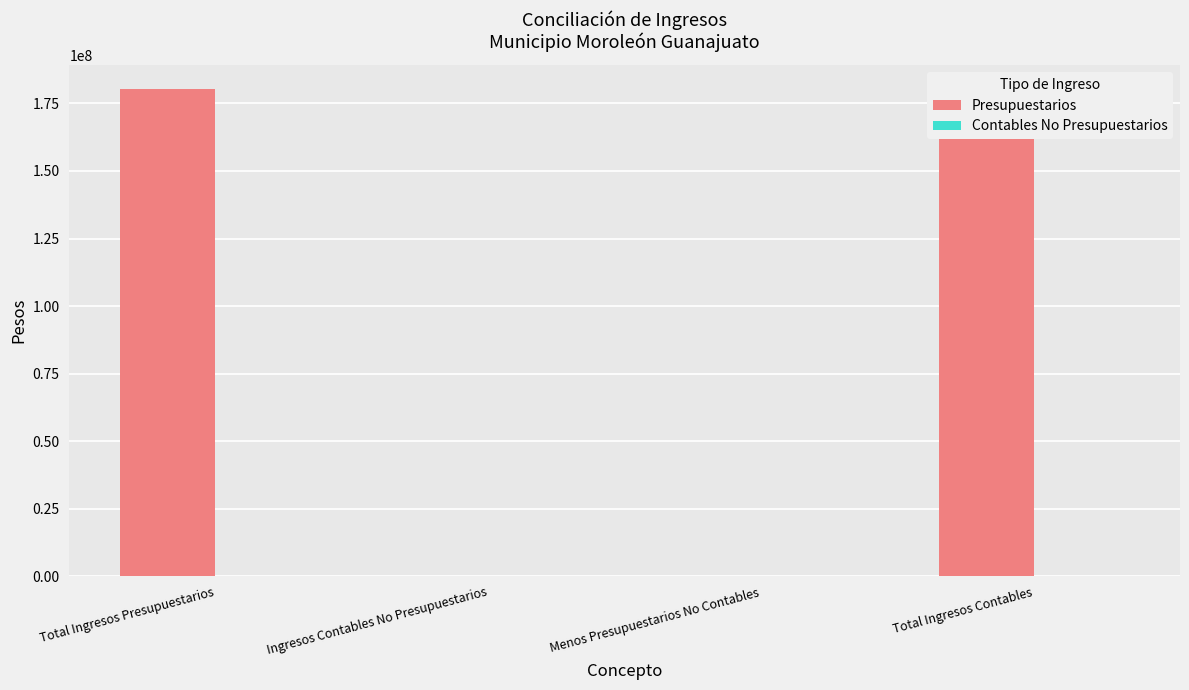

Where does the Presupuestarios series first go above 180165677?

Total Ingresos Presupuestarios